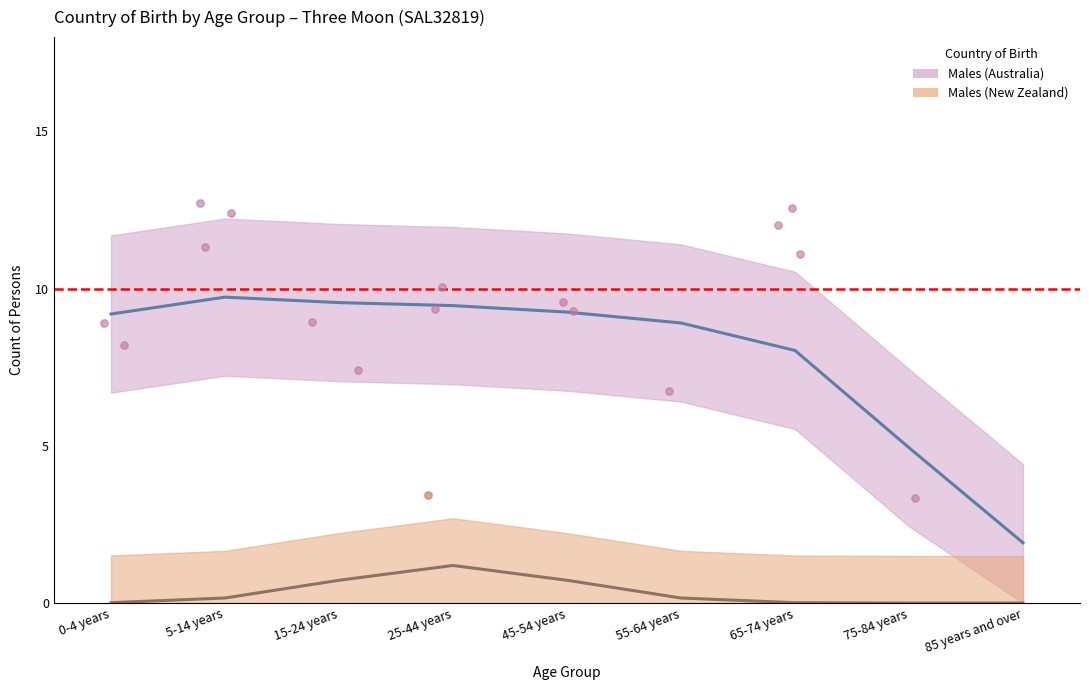

Which series has the widest spread of Y values?

Males (Australia)